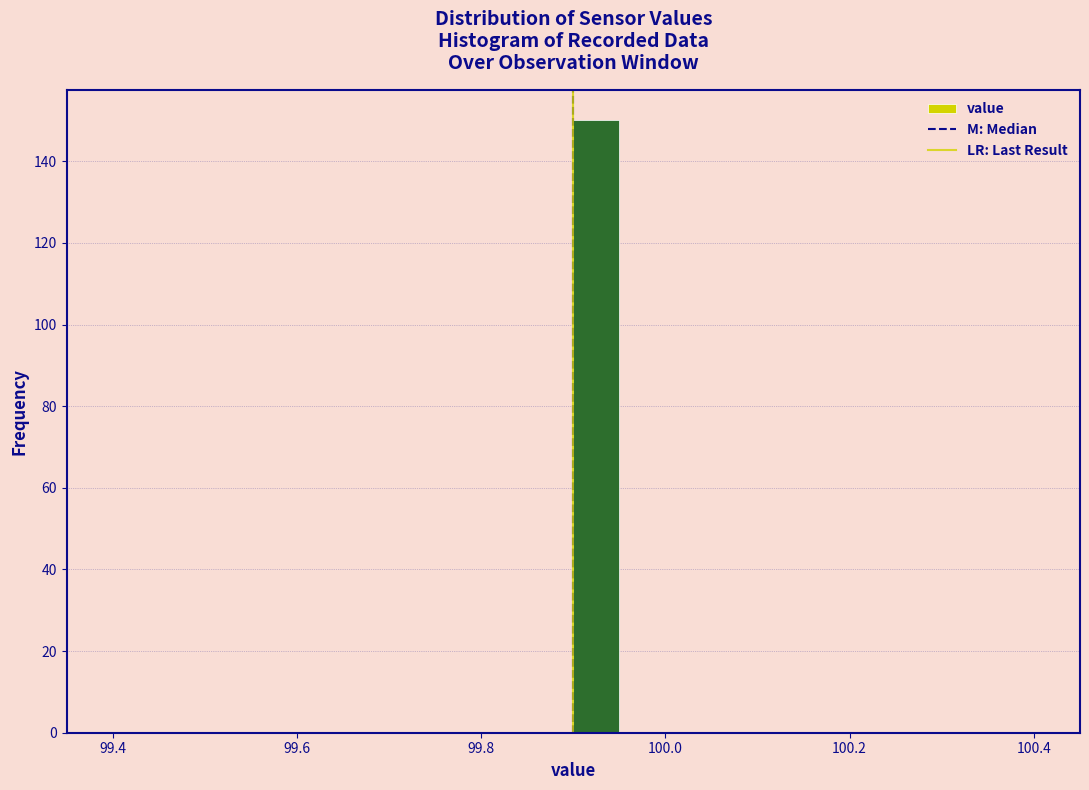

Around what value on the x-axis is the tallest bar? Give the approximate position of its centre, as read against the axis.

99.92